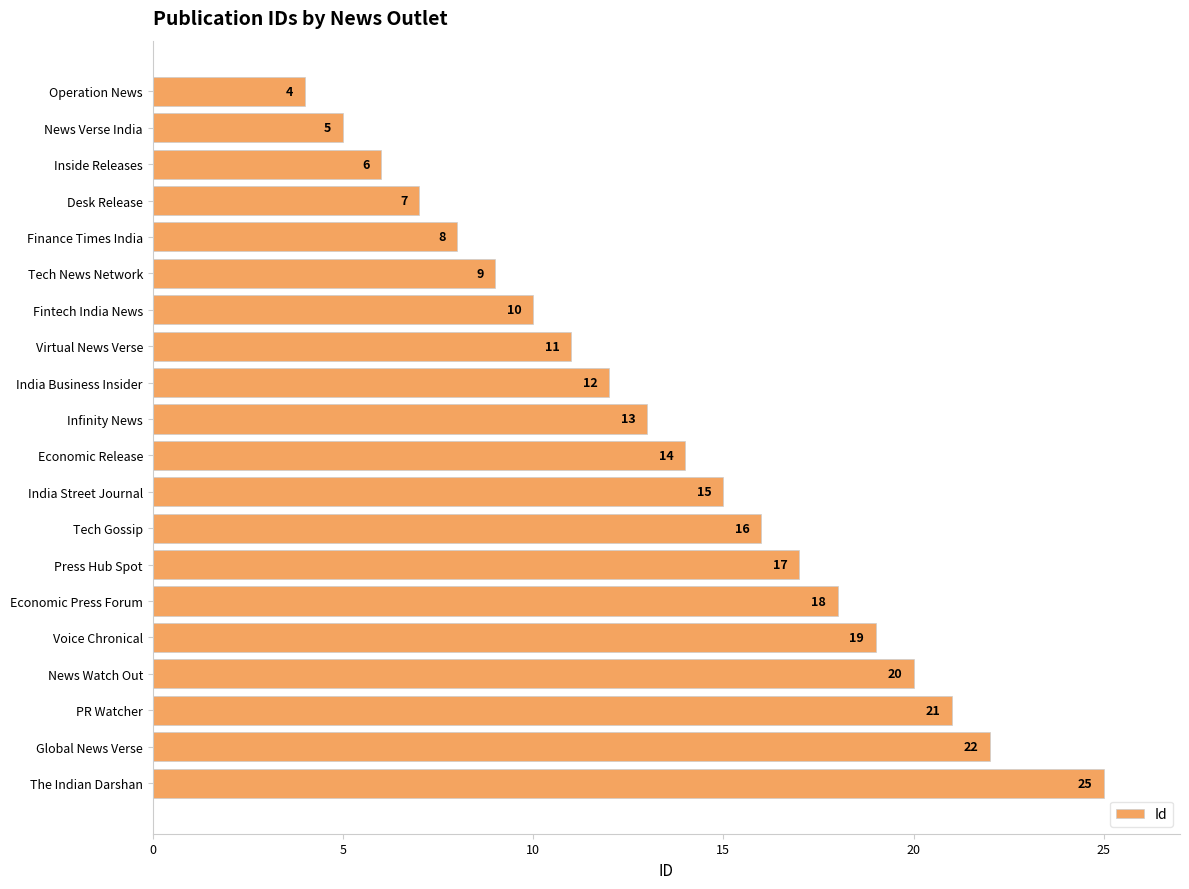

What is the label of the 7th bar from the top?

Fintech India News